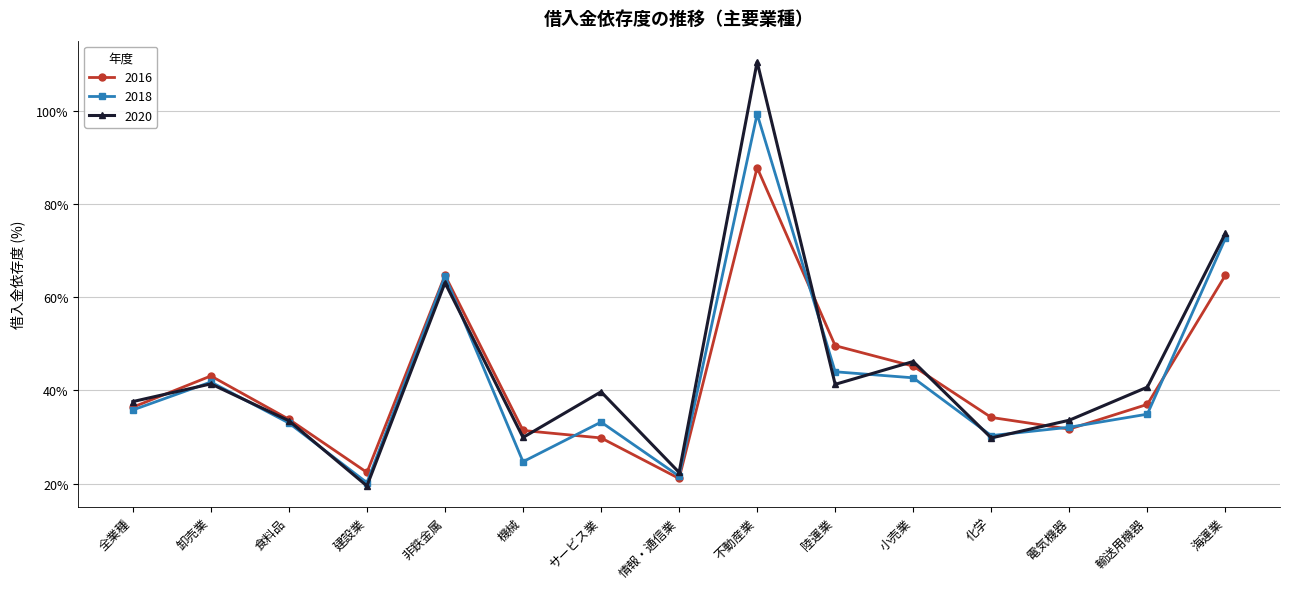

How many data points in 2020 are above 39?

8